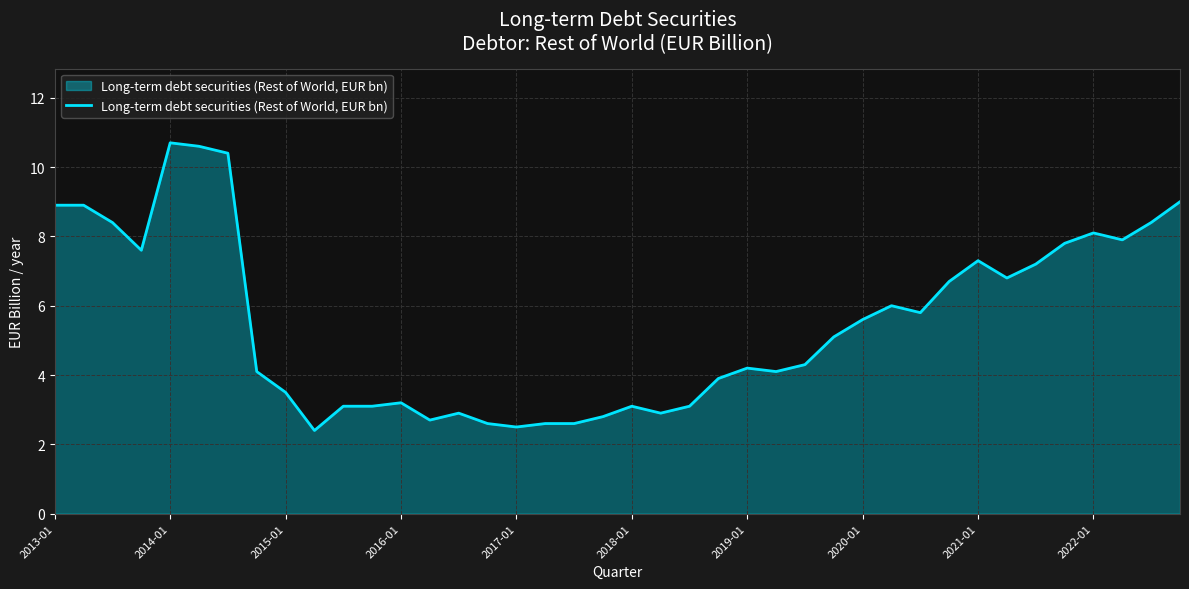

What is the minimum value shown in the chart?

2.4